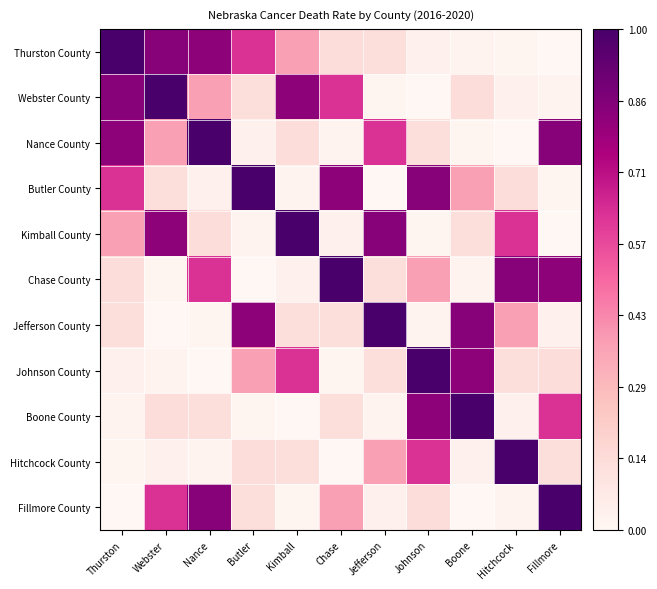

Reading right to left, what are all the values shown in this chart?

Thurston County: Fillmore=0.0	Hitchcock=0.0	Boone=0.0	Johnson=0.0	Jefferson=0.1	Chase=0.1	Kimball=0.4	Butler=0.6	Nance=0.8	Webster=0.8	Thurston=1.0
Webster County: Fillmore=0.0	Hitchcock=0.0	Boone=0.1	Johnson=0.0	Jefferson=0.0	Chase=0.6	Kimball=0.8	Butler=0.1	Nance=0.4	Webster=1.0	Thurston=0.8
Nance County: Fillmore=0.8	Hitchcock=0.0	Boone=0.0	Johnson=0.1	Jefferson=0.6	Chase=0.0	Kimball=0.1	Butler=0.0	Nance=1.0	Webster=0.4	Thurston=0.8
Butler County: Fillmore=0.0	Hitchcock=0.1	Boone=0.4	Johnson=0.8	Jefferson=0.0	Chase=0.8	Kimball=0.0	Butler=1.0	Nance=0.0	Webster=0.1	Thurston=0.6
Kimball County: Fillmore=0.0	Hitchcock=0.6	Boone=0.1	Johnson=0.0	Jefferson=0.8	Chase=0.0	Kimball=1.0	Butler=0.0	Nance=0.1	Webster=0.8	Thurston=0.4
Chase County: Fillmore=0.8	Hitchcock=0.8	Boone=0.0	Johnson=0.4	Jefferson=0.1	Chase=1.0	Kimball=0.0	Butler=0.0	Nance=0.6	Webster=0.0	Thurston=0.1
Jefferson County: Fillmore=0.0	Hitchcock=0.4	Boone=0.8	Johnson=0.0	Jefferson=1.0	Chase=0.1	Kimball=0.1	Butler=0.8	Nance=0.0	Webster=0.0	Thurston=0.1
Johnson County: Fillmore=0.1	Hitchcock=0.1	Boone=0.8	Johnson=1.0	Jefferson=0.1	Chase=0.0	Kimball=0.6	Butler=0.4	Nance=0.0	Webster=0.0	Thurston=0.0
Boone County: Fillmore=0.6	Hitchcock=0.0	Boone=1.0	Johnson=0.8	Jefferson=0.0	Chase=0.1	Kimball=0.0	Butler=0.0	Nance=0.1	Webster=0.1	Thurston=0.0
Hitchcock County: Fillmore=0.1	Hitchcock=1.0	Boone=0.0	Johnson=0.6	Jefferson=0.4	Chase=0.0	Kimball=0.1	Butler=0.1	Nance=0.0	Webster=0.0	Thurston=0.0
Fillmore County: Fillmore=1.0	Hitchcock=0.0	Boone=0.0	Johnson=0.1	Jefferson=0.0	Chase=0.4	Kimball=0.0	Butler=0.1	Nance=0.8	Webster=0.6	Thurston=0.0